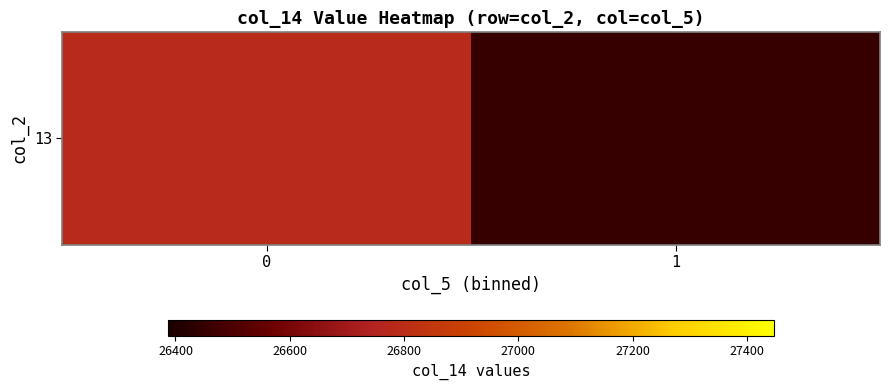

Reading left to right, what are all the values shown in this chart?

26781.4	26450.0